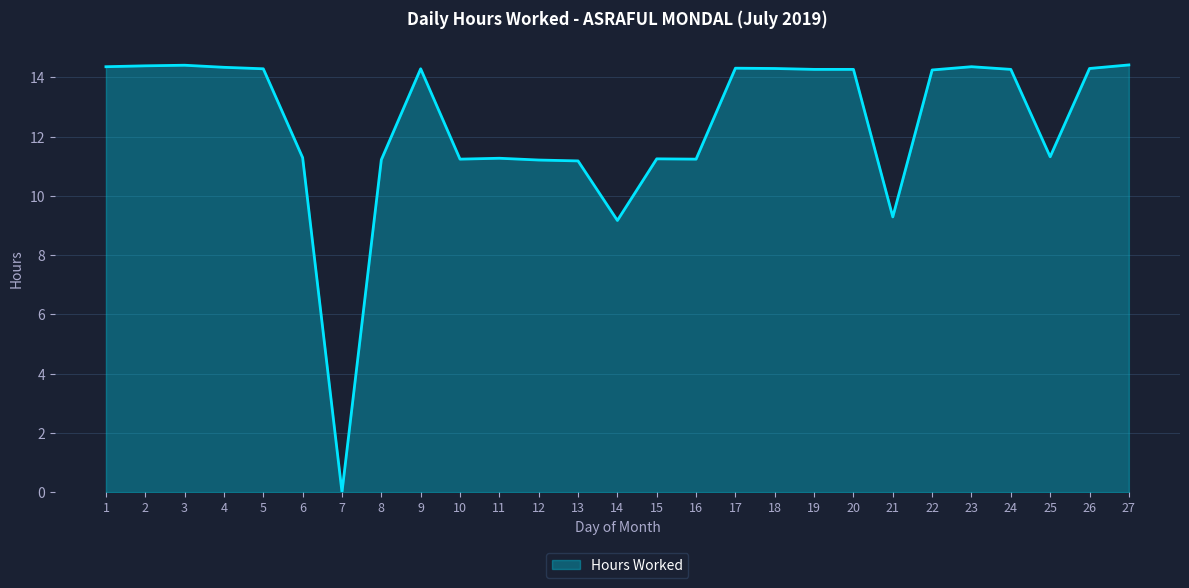

What is the approximate value at 10?

11.2